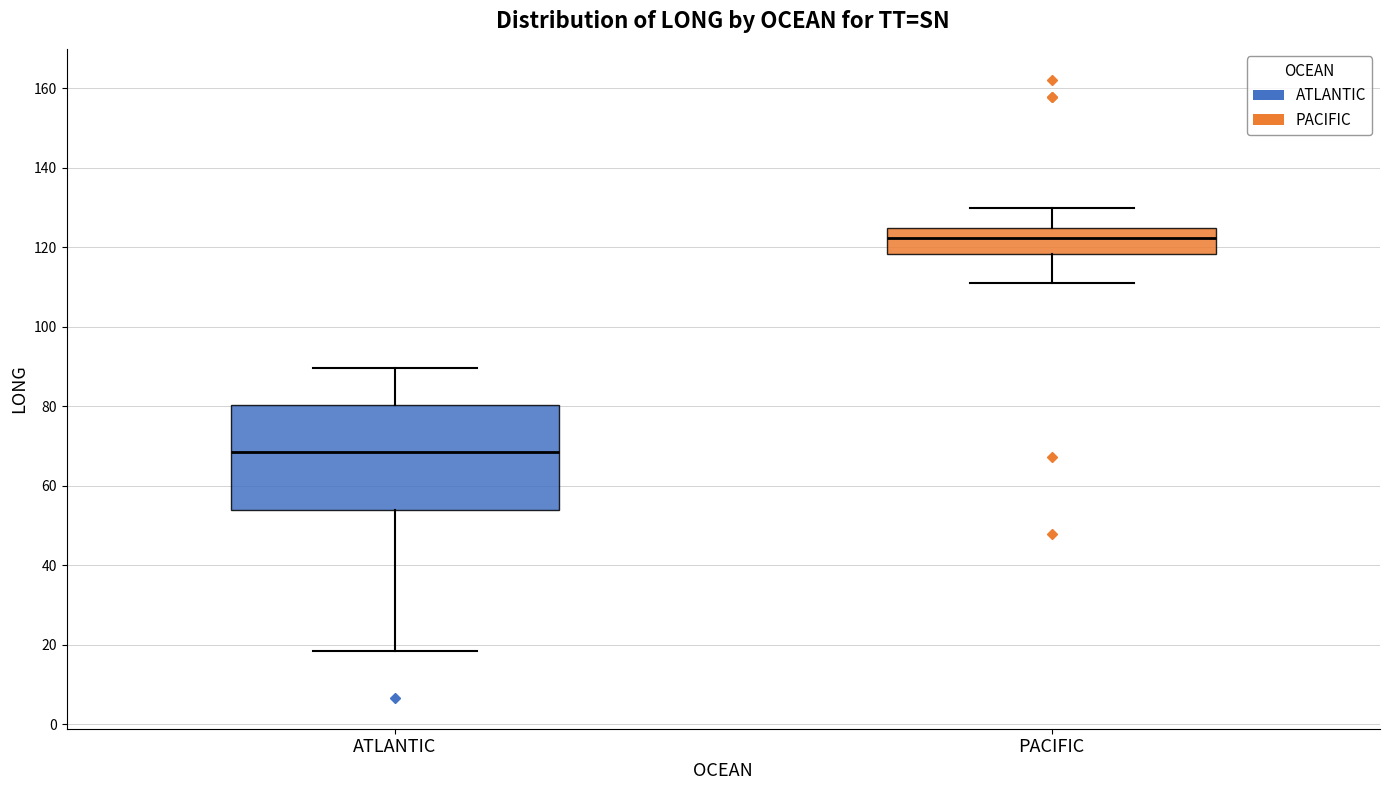

Which box is the tallest, from its lower edge to its upper edge?

ATLANTIC